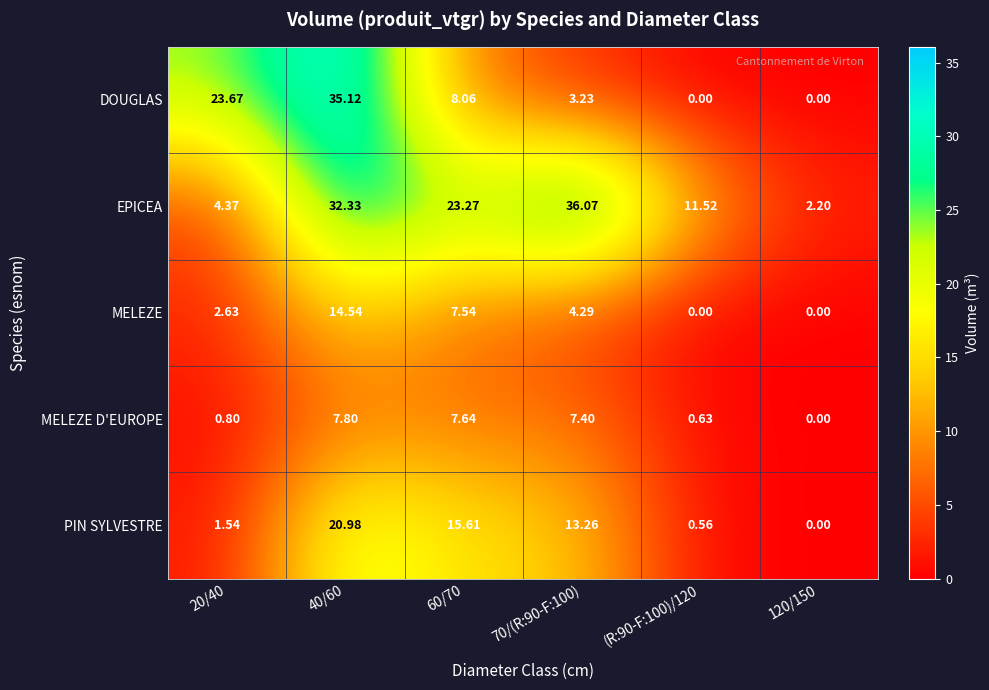

Between 20/40 and 120/150, which series saw the biggest shift?

DOUGLAS